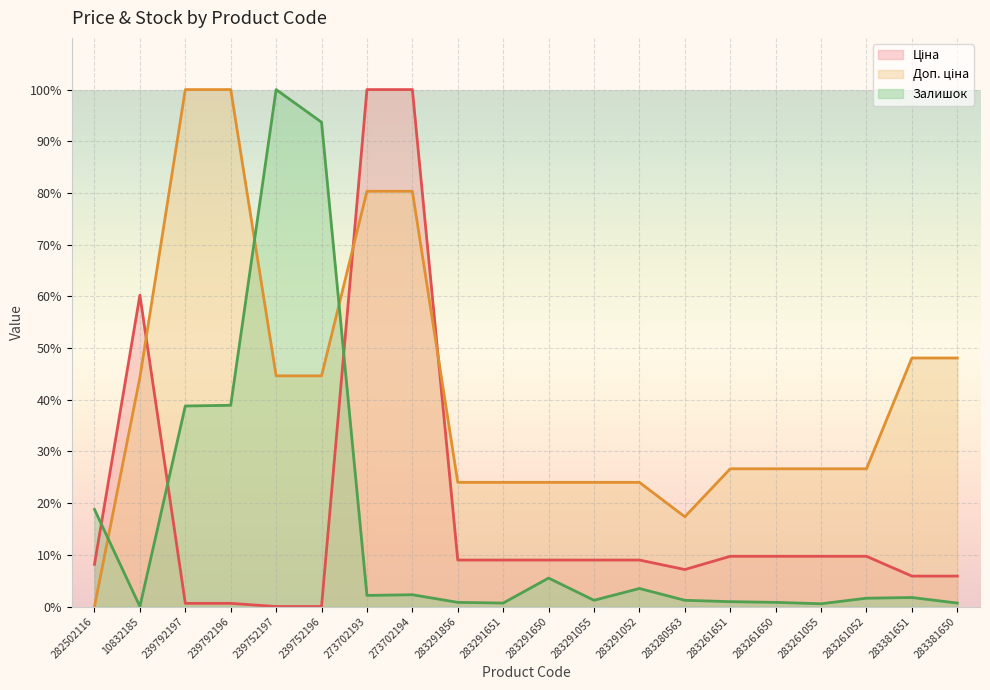

Reading left to right, extract all data points from this chart.

Ціна: 8.2	60.2	0.6	0.6	0.0	0.0	100.0	100.0	9.0	9.0	9.0	9.0	9.0	7.2	9.7	9.7	9.7	9.7	5.9	5.9
Доп. ціна: 0.0	44.3	100.0	100.0	44.6	44.6	80.3	80.3	24.0	24.0	24.0	24.0	24.0	17.4	26.6	26.6	26.6	26.6	48.1	48.1
Залишок: 18.8	0.0	38.8	38.9	100.0	93.7	2.1	2.3	0.8	0.7	5.5	1.2	3.5	1.2	0.9	0.8	0.5	1.6	1.7	0.7